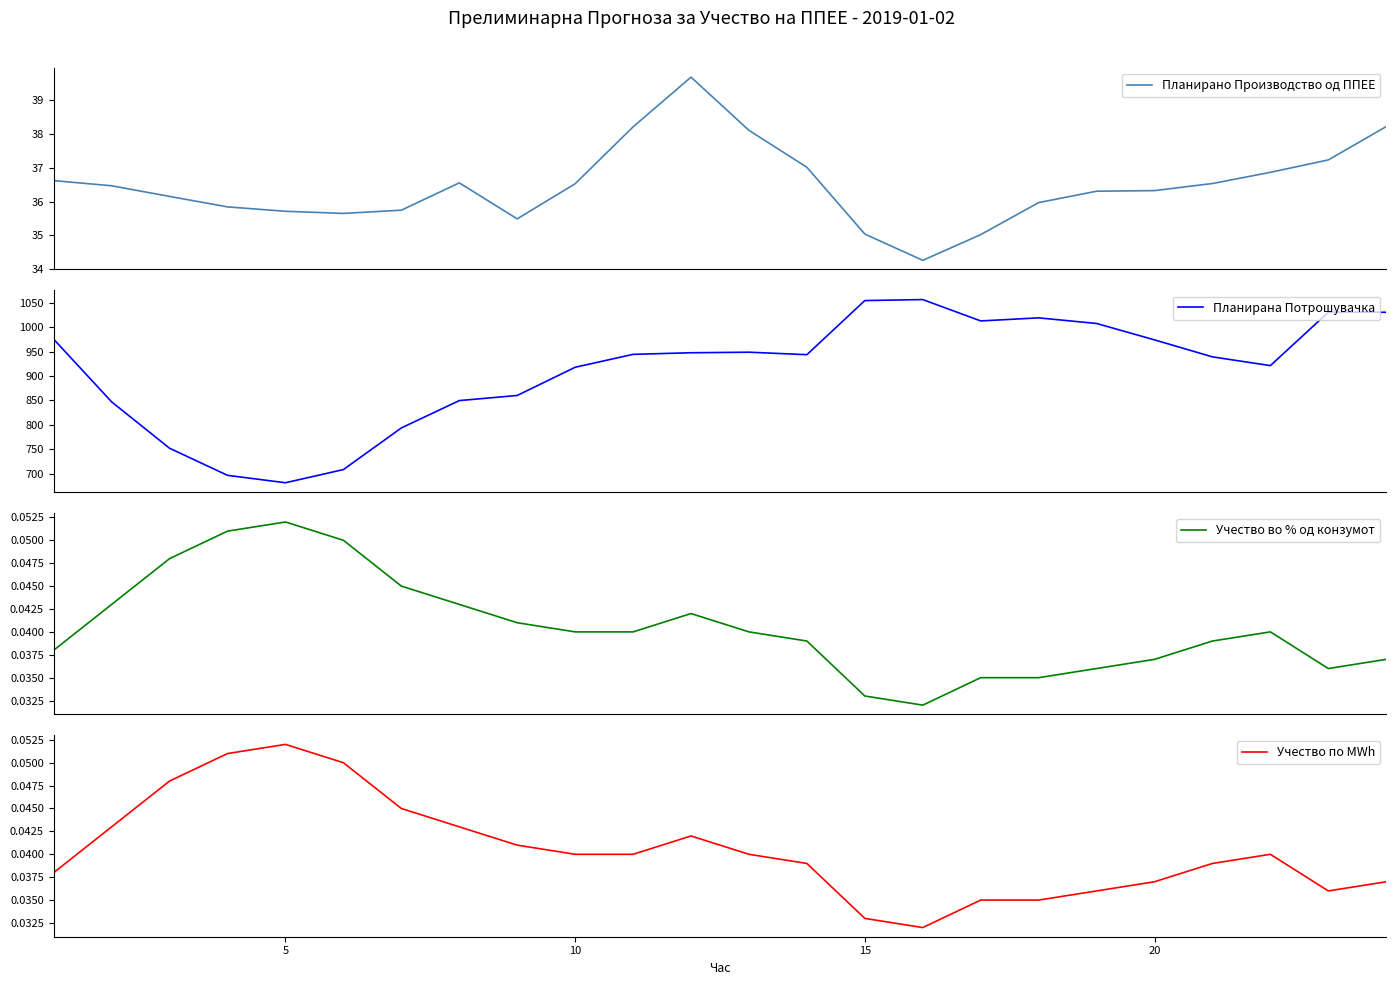

The Учество по MWh series shows 0.1 at 10. True or false?

False